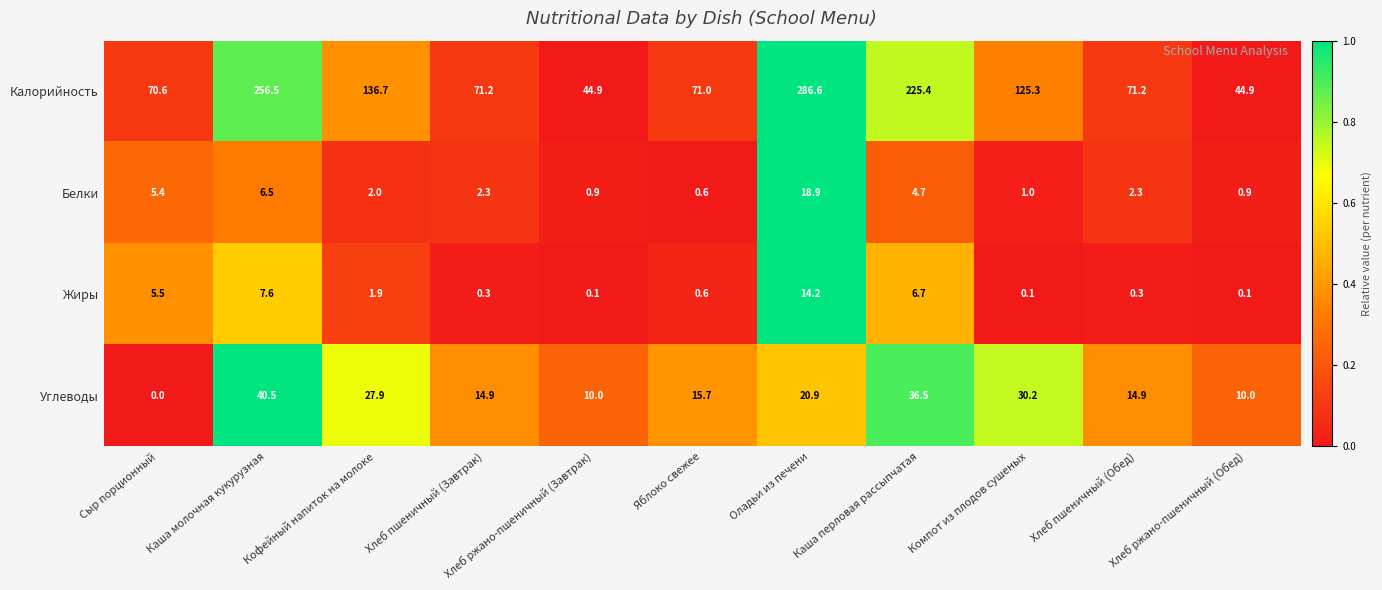

What is the difference between the highest and lowest values at Каша перловая рассыпчатая?

220.7